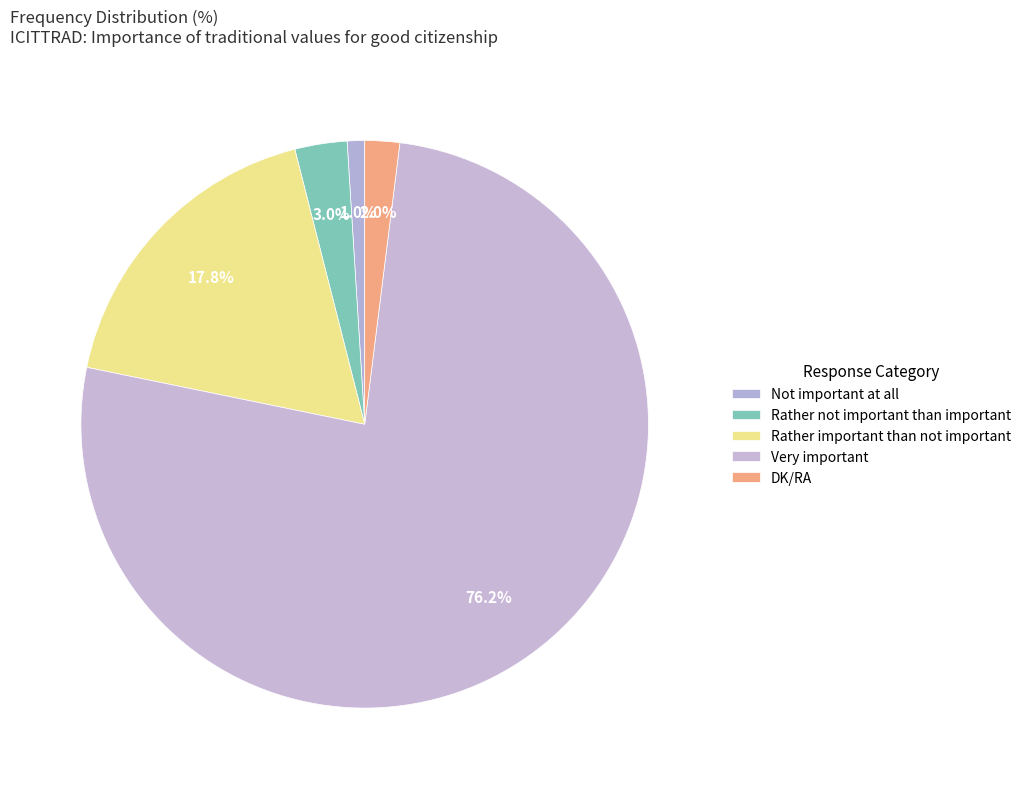

How many segments does this pie chart have?

5